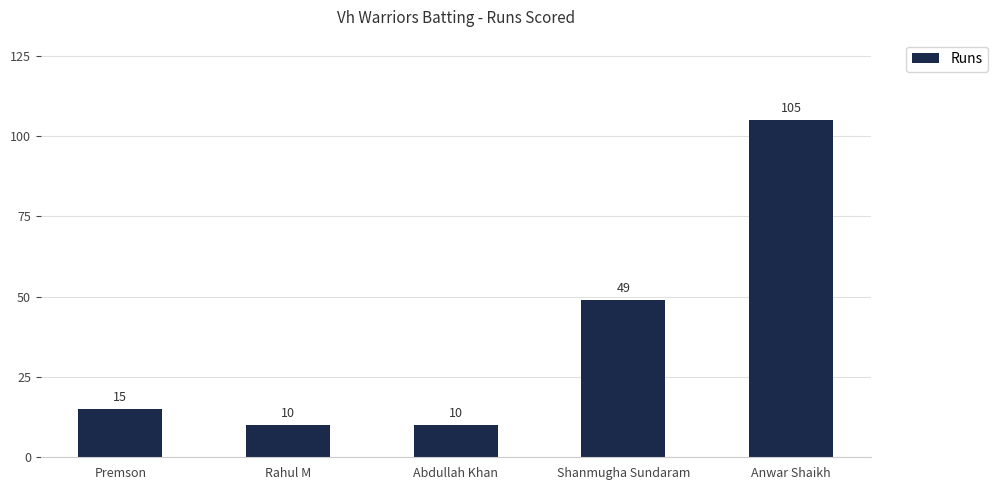

What is the label of the 1st bar from the left?

Premson